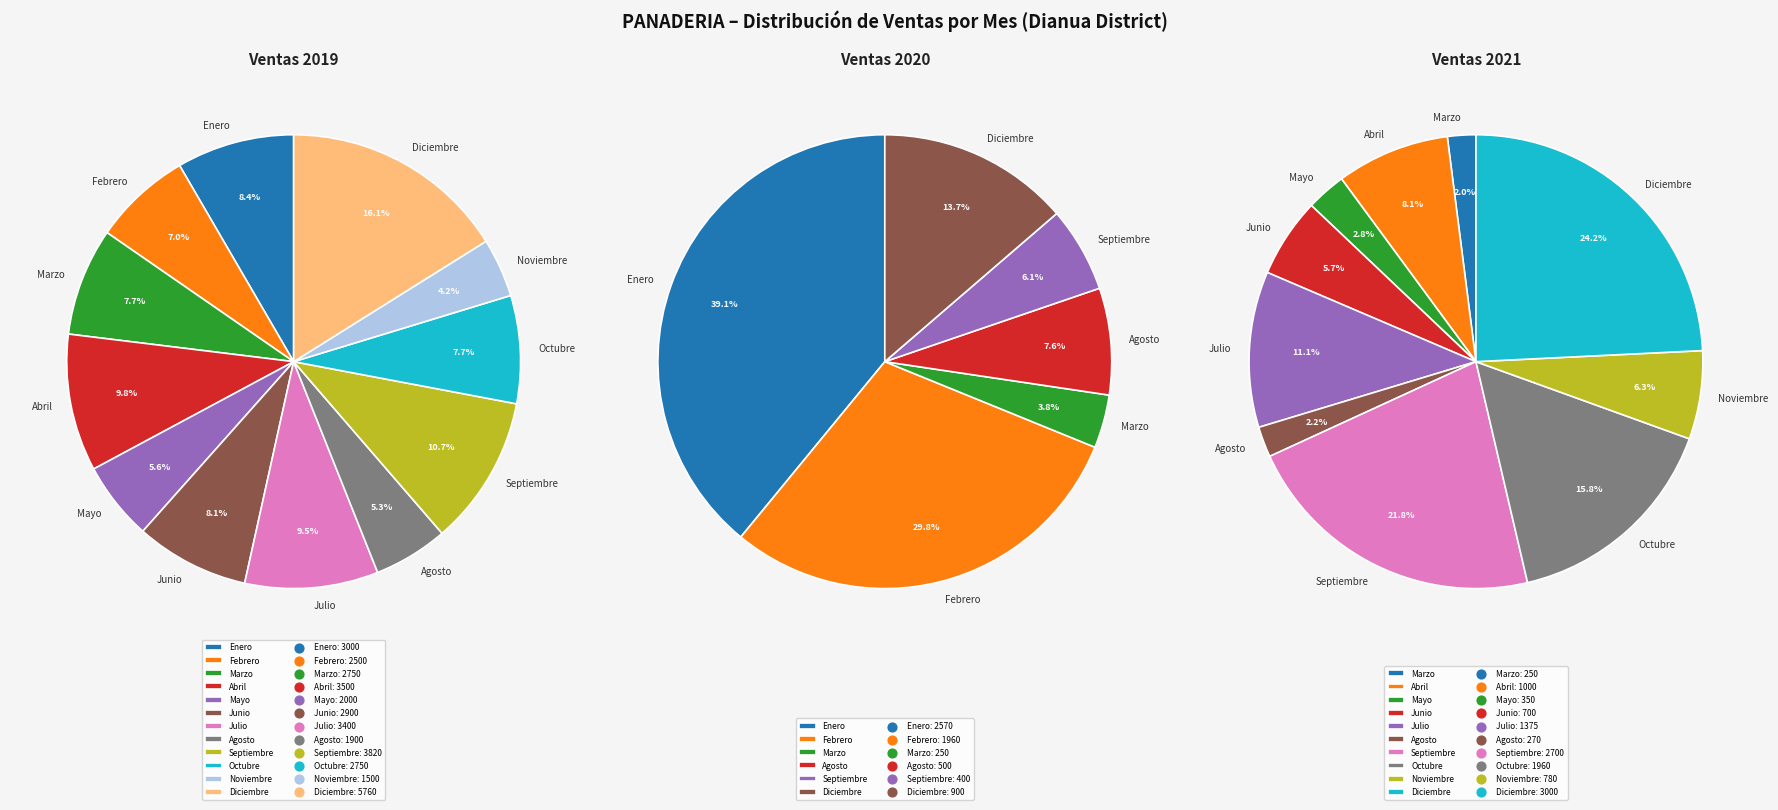

To the nearest percent, what percentage of the pie is Junio?

8%